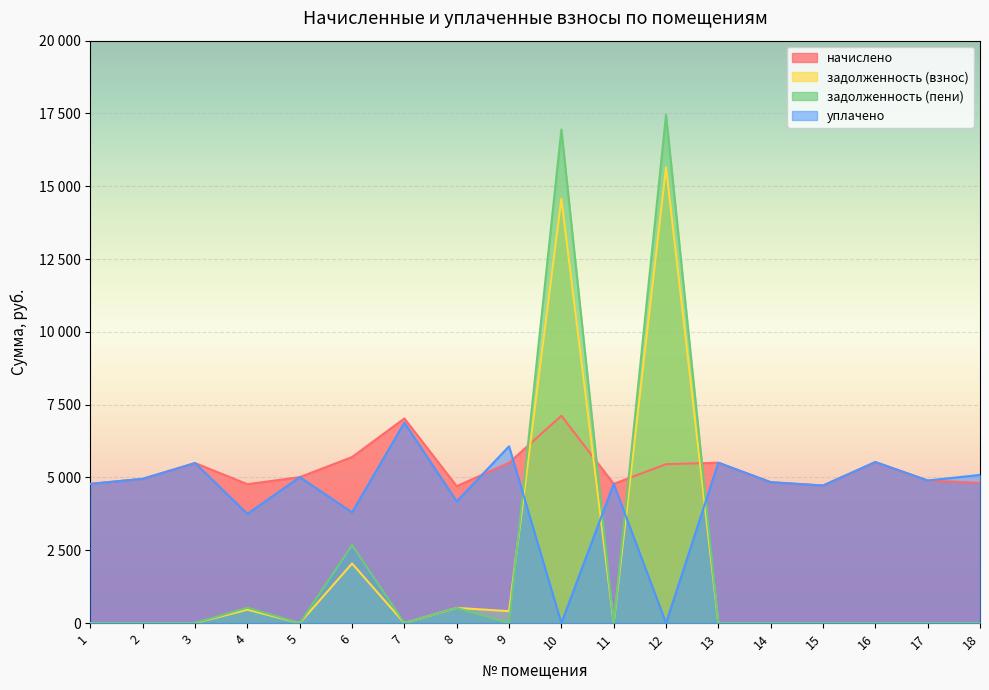

Is the value of начислено at 5 greater than the value of уплачено at 7?

No